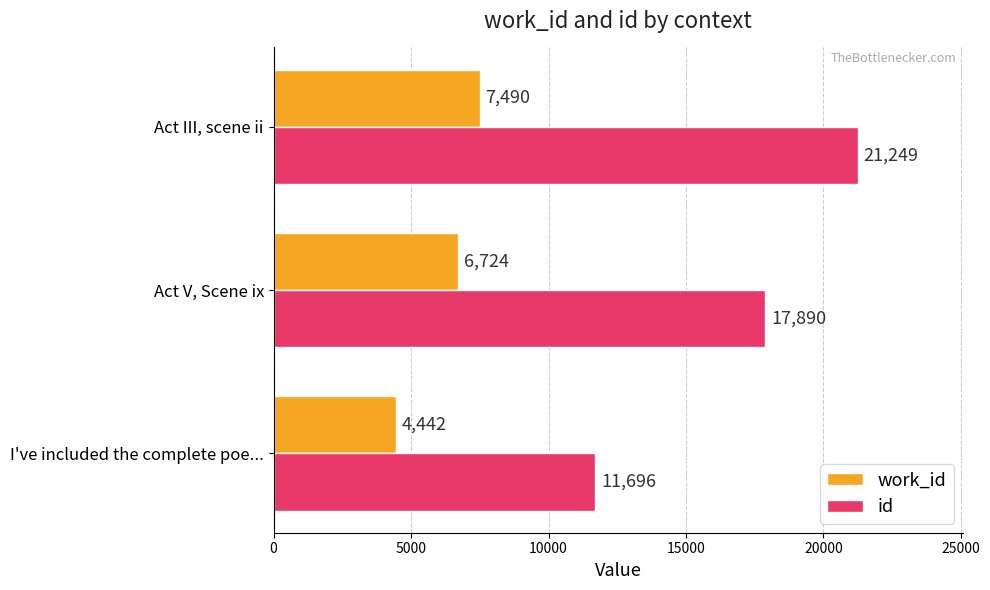

What is the greatest value displayed?

21249